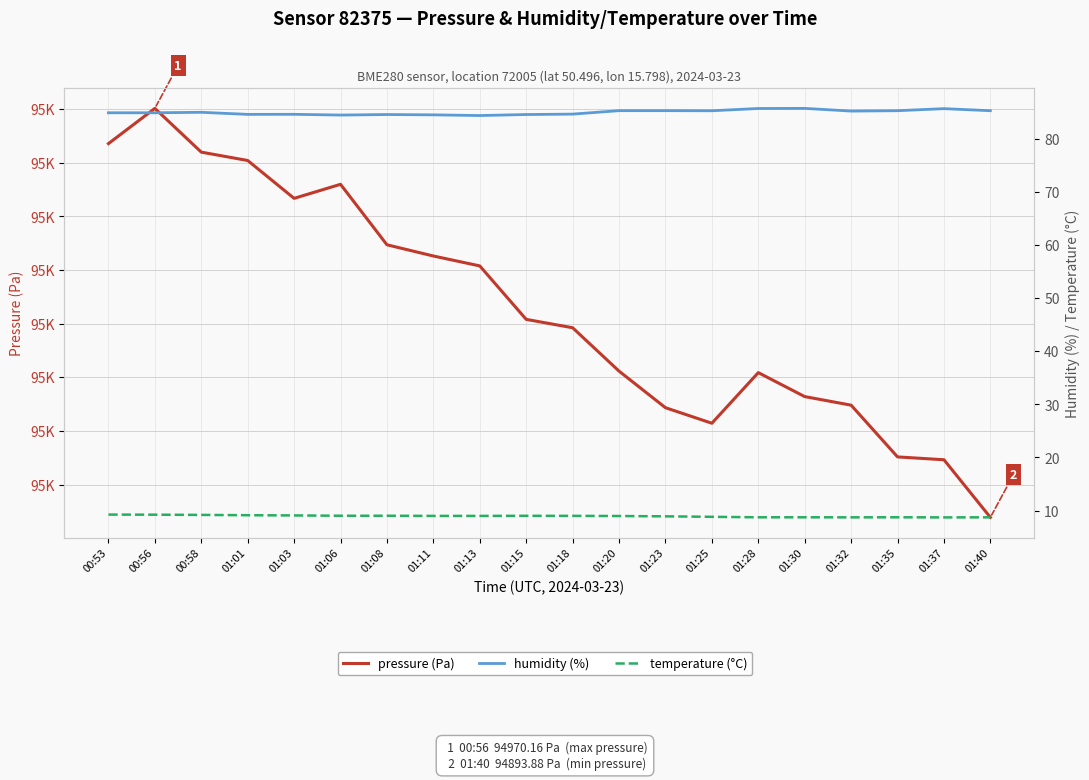

True or false: temperature (°C) has more than 1 points higher than both neighbors.

True